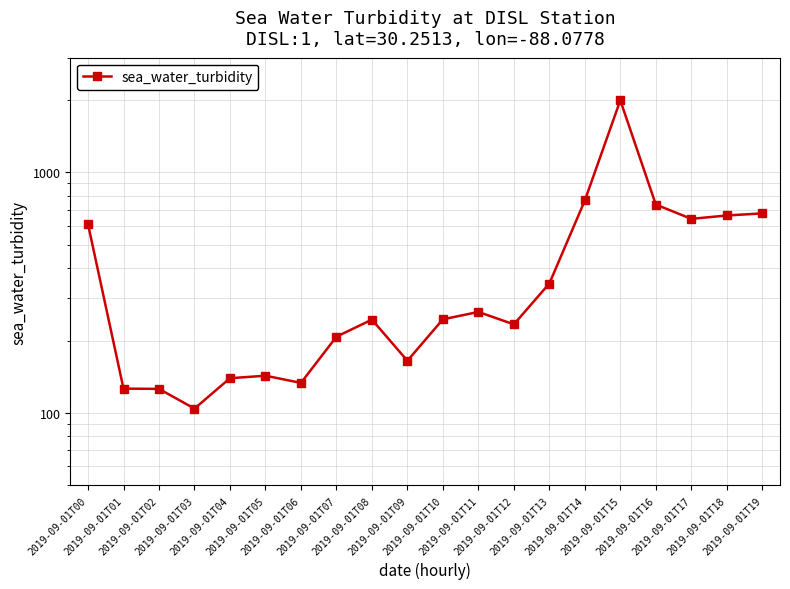

At which label is the value closest to 1049?

2019-09-01T14